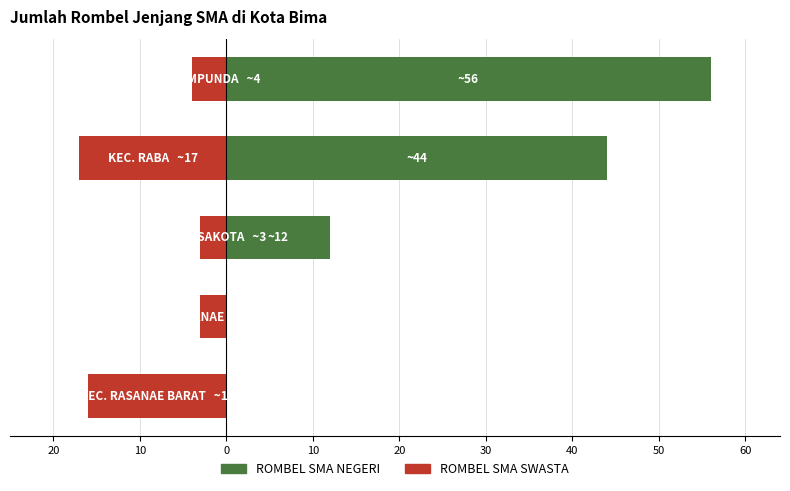

Is it true that ROMBEL SMA SWASTA equals -8 at 30?

False